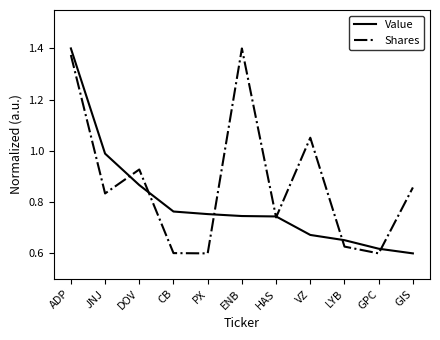

Which series ends up on top after the final intersection of Shares and Value?

Shares